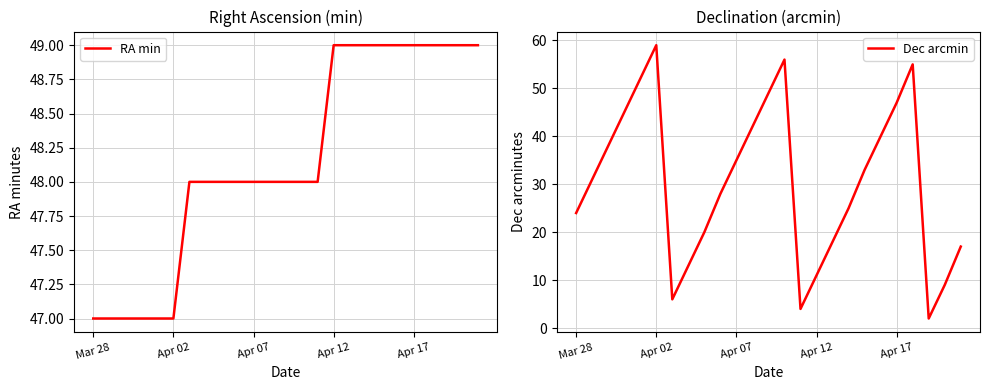

How many values in the Dec arcmin series are below 31?

12